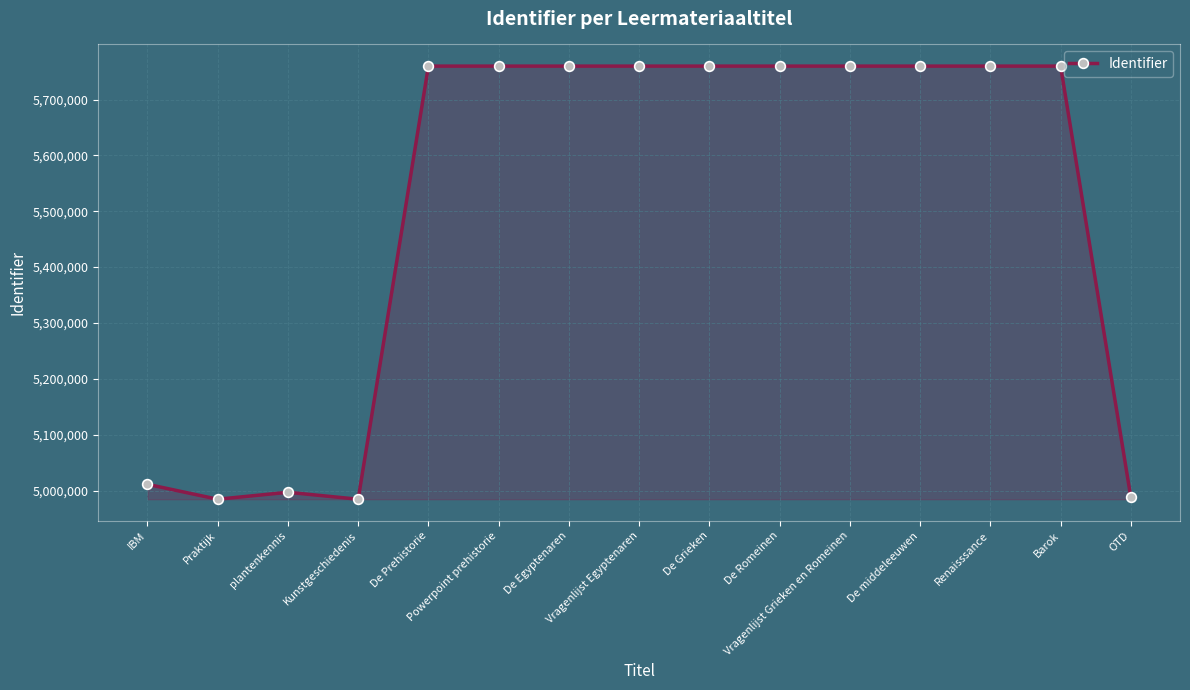

The value at De Romeinen is 9315728. True or false?

False